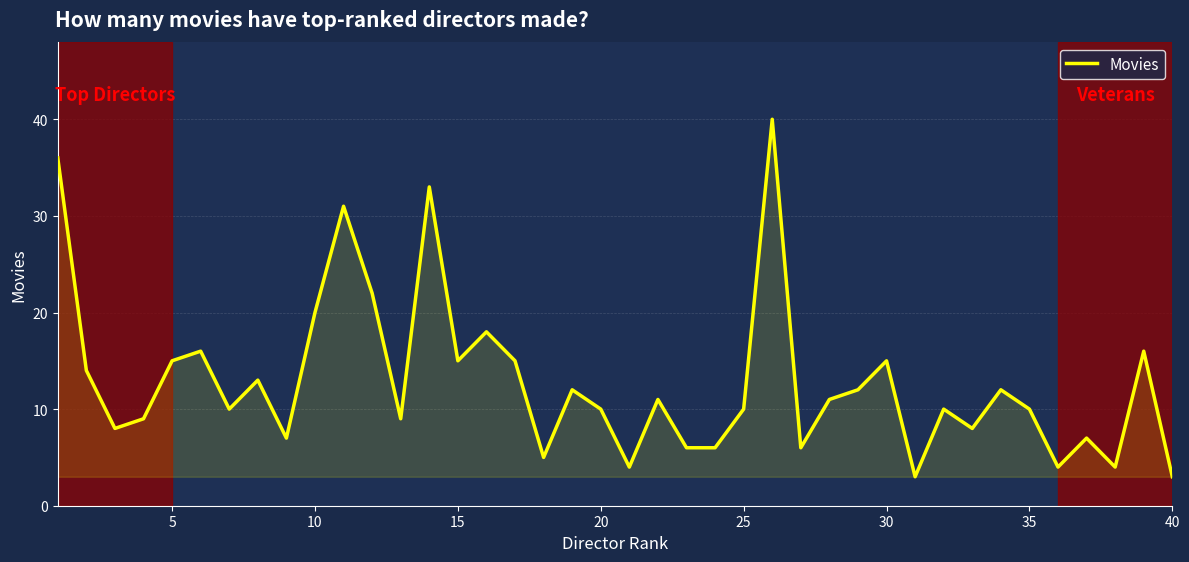

What is the difference between the maximum and minimum values?

37